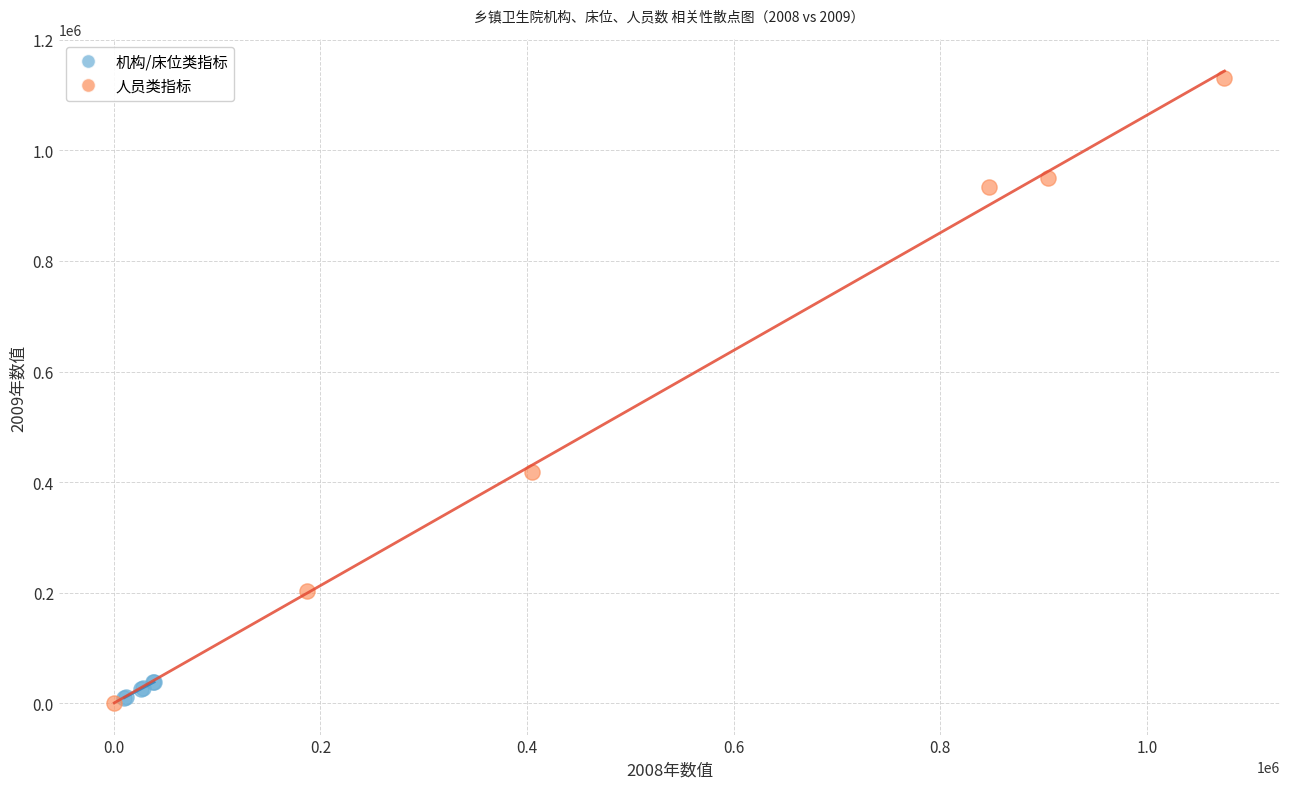

What are all the series names shown in the legend?

机构/床位类指标, 人员类指标